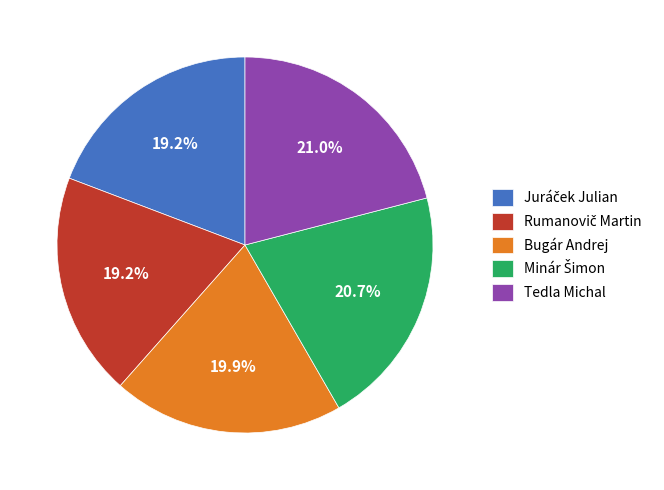

Does Bugár Andrej account for over 50% of the chart?

No